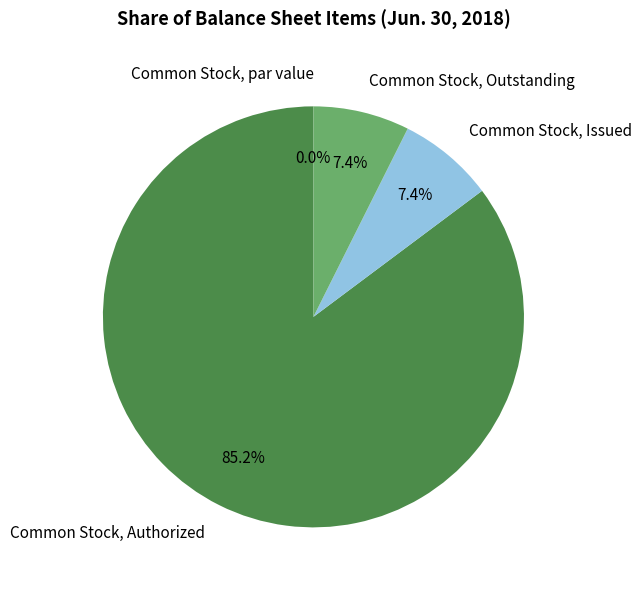

What is the change in value from Common Stock, par value to Common Stock, Issued?

+6505100.0